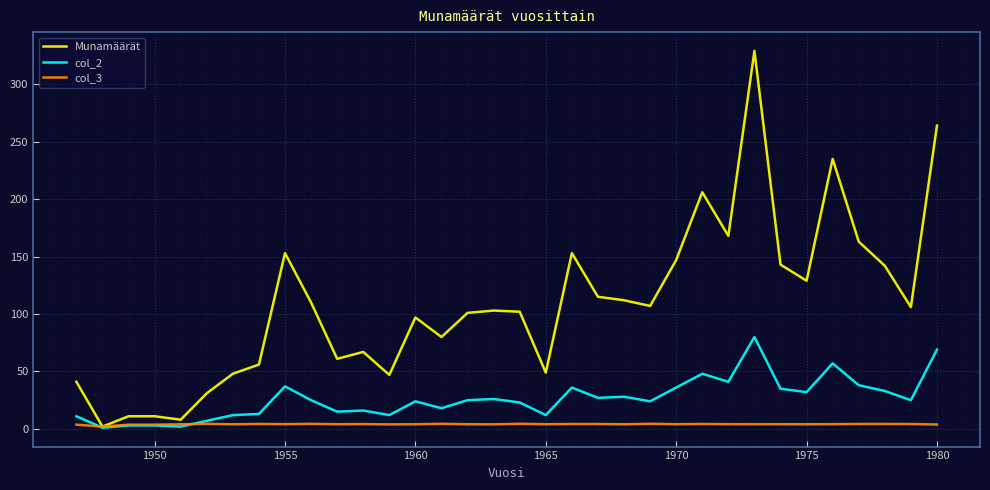

What is the maximum value shown in the chart?

329.0